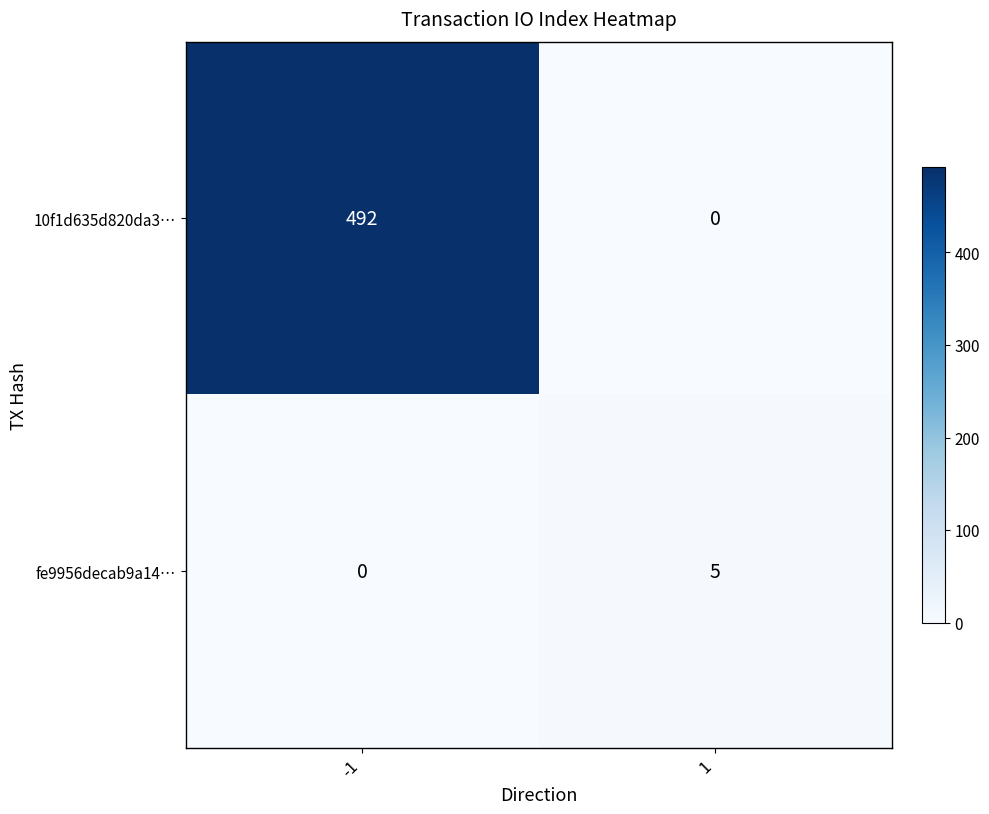

What is the difference between the maximum and minimum values in the fe9956decab9a14… series?

5